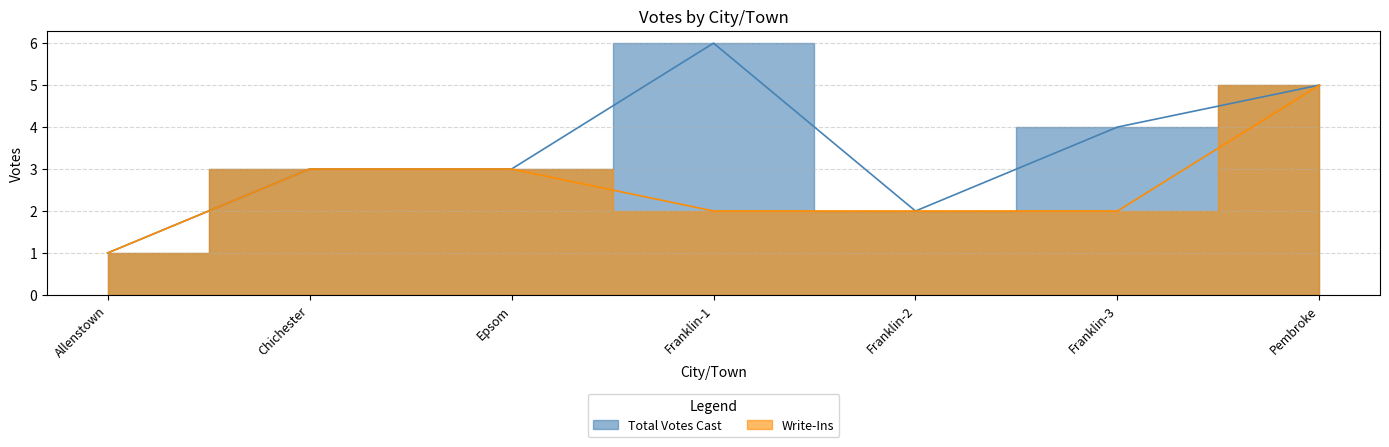

Which series changed the most between Chichester and Franklin-3?

Total Votes Cast